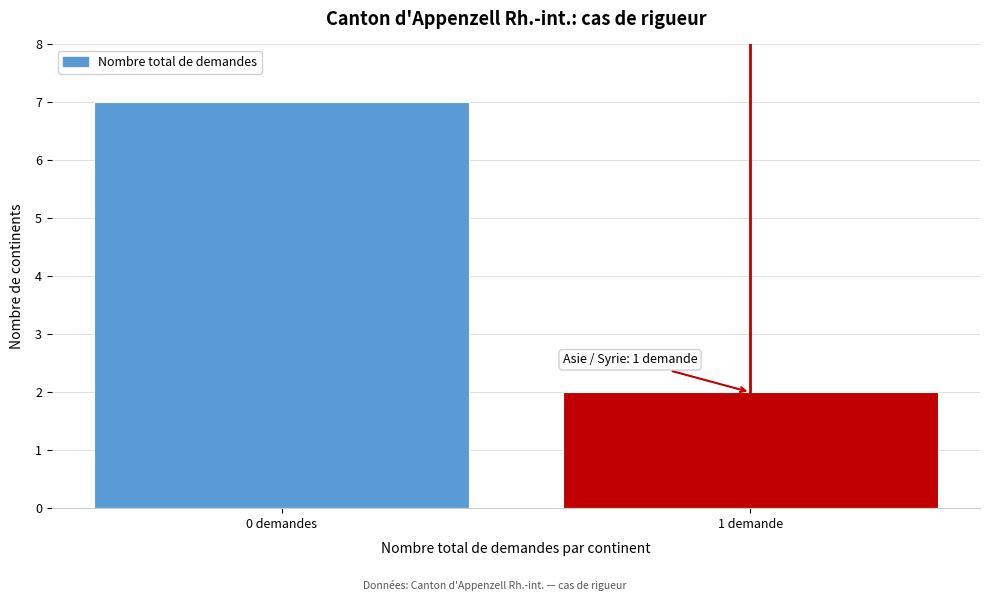

Reading left to right, transcribe all the data shown in this chart.

7	2